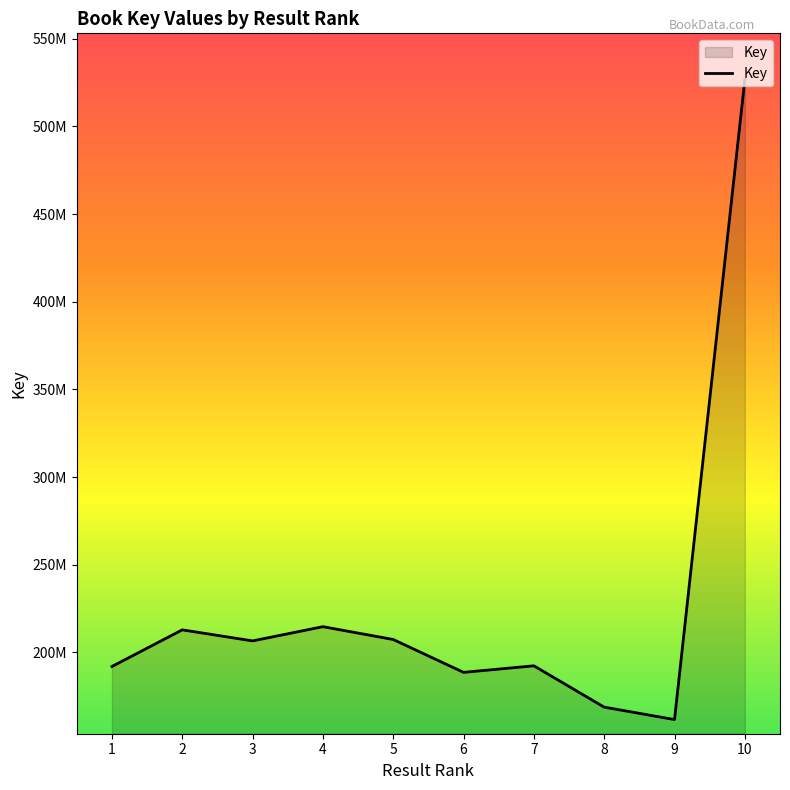

What is the change in value from 6 to 9?

-26924965